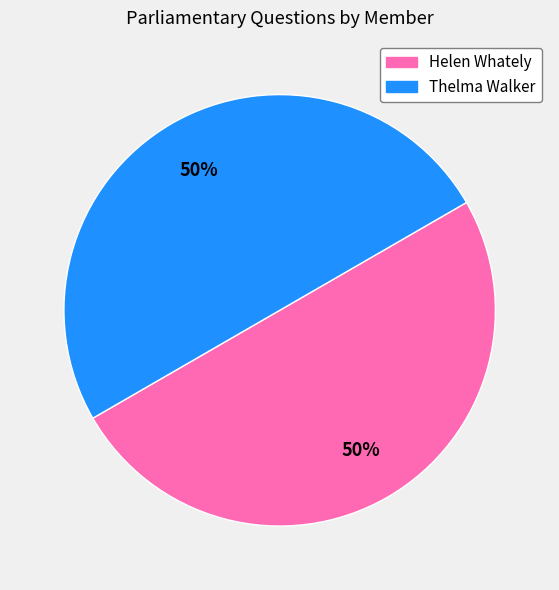

Count the number of slices in the pie.

2